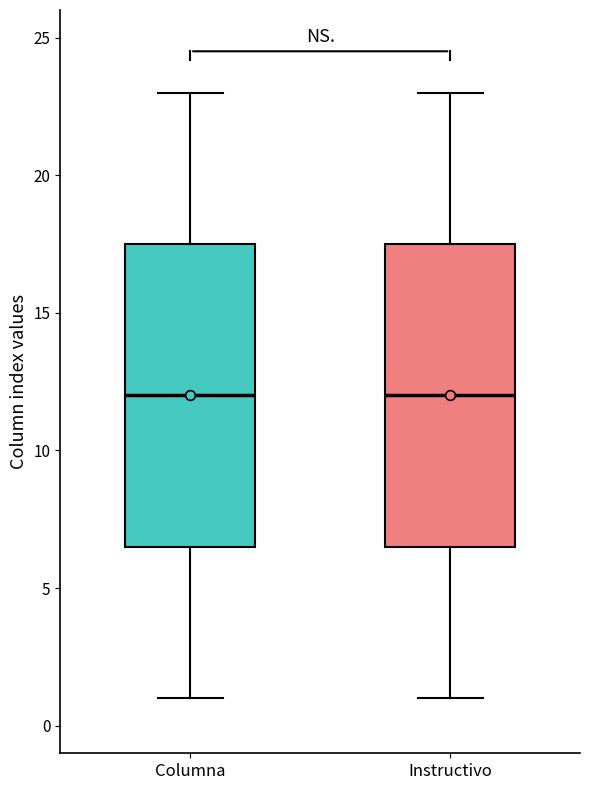

Reading left to right, transcribe this box plot: for each box, give where its median line is, the range the box spans, and where its two whiskers end, as read against the y-axis. The values are not printed on the chart, so give them approximately, as read against the axis.

Columna: median 12.0, box 6.5 to 17.5, whiskers 1.0 to 23.0
Instructivo: median 12.0, box 6.5 to 17.5, whiskers 1.0 to 23.0